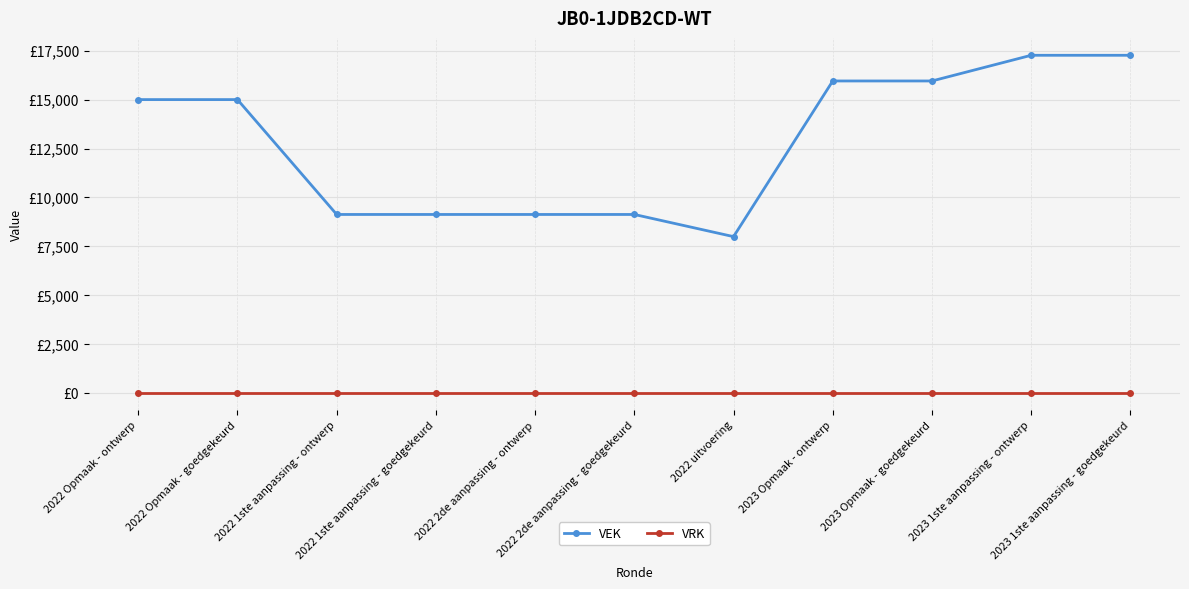

What position from the right is 2022 Opmaak - goedgekeurd?

10